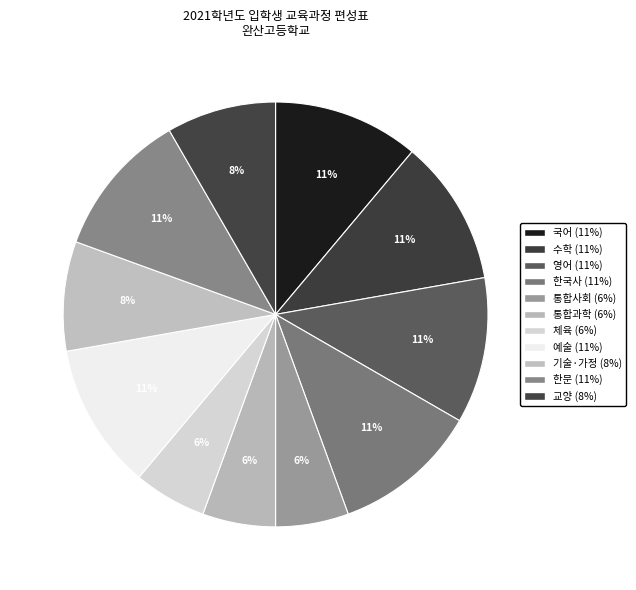

How many segments does this pie chart have?

11